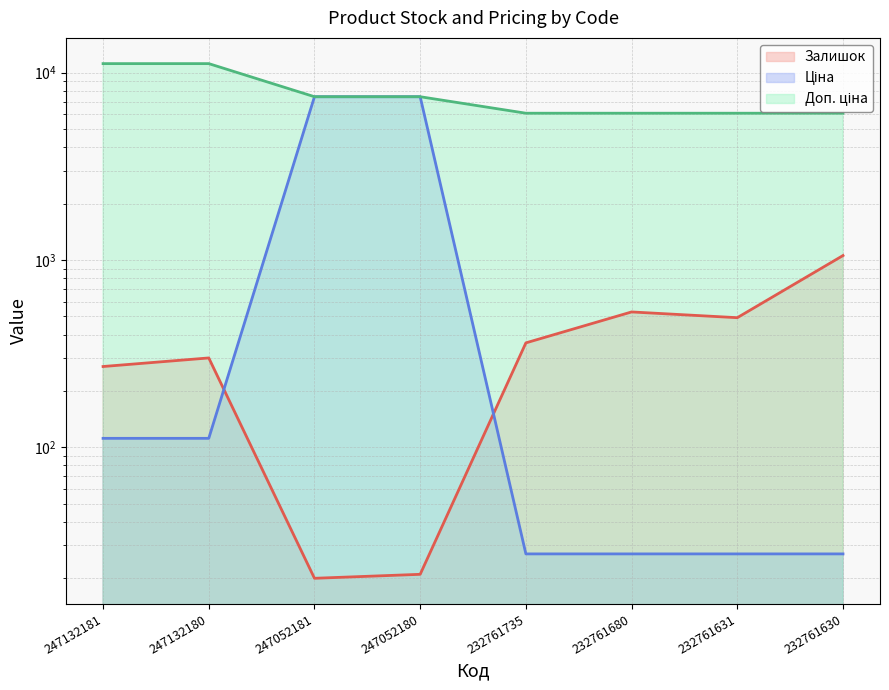

What is the average value of the Залишок (line) series?

381.0